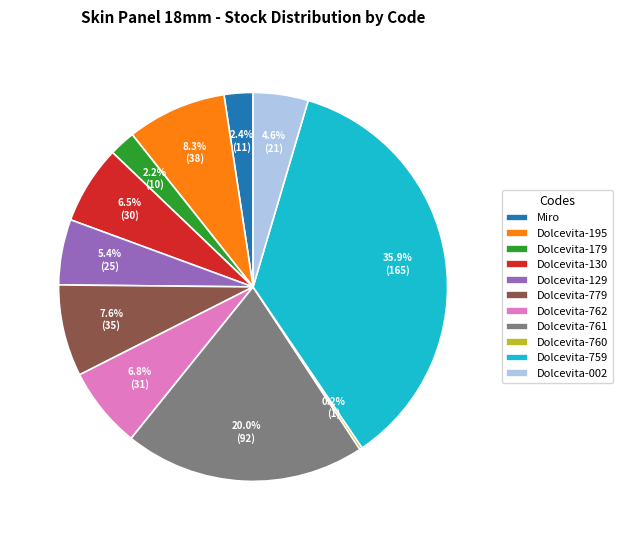

What is the total percentage of Dolcevita-779 and Dolcevita-762?

14.4%